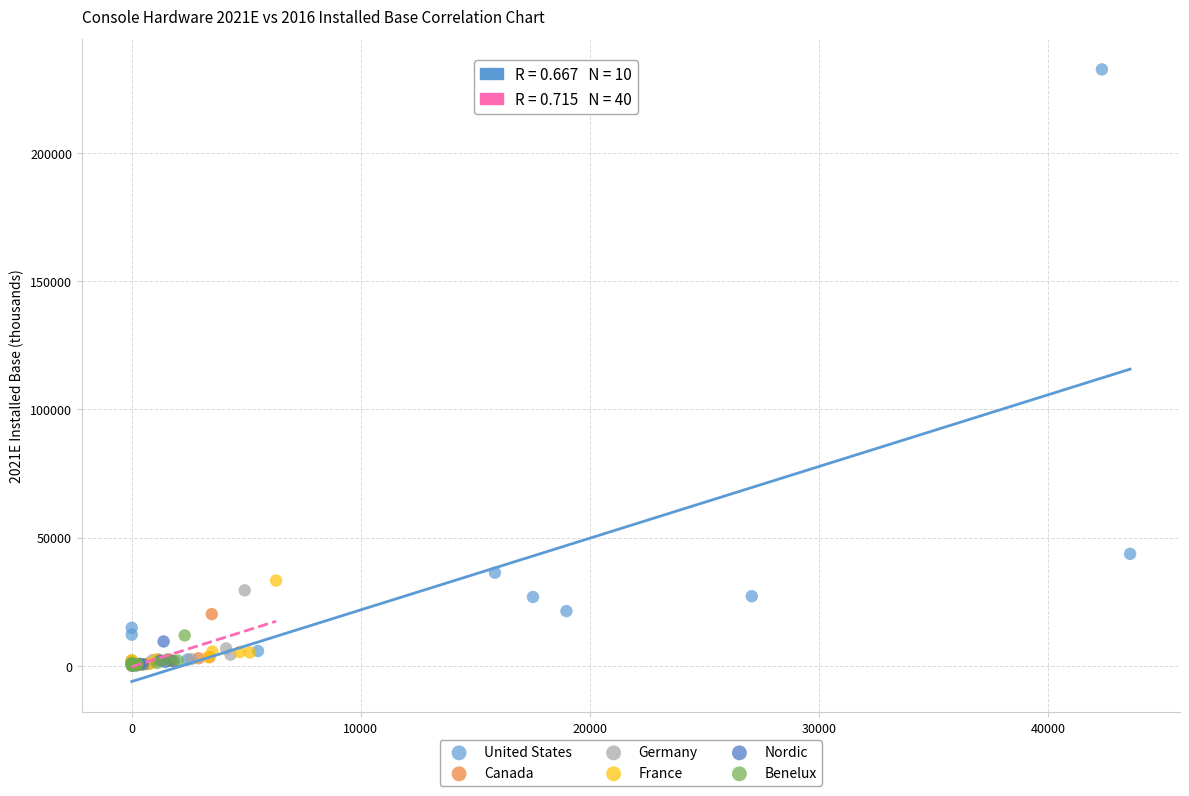

Which series reaches the maximum Y coordinate?

United States